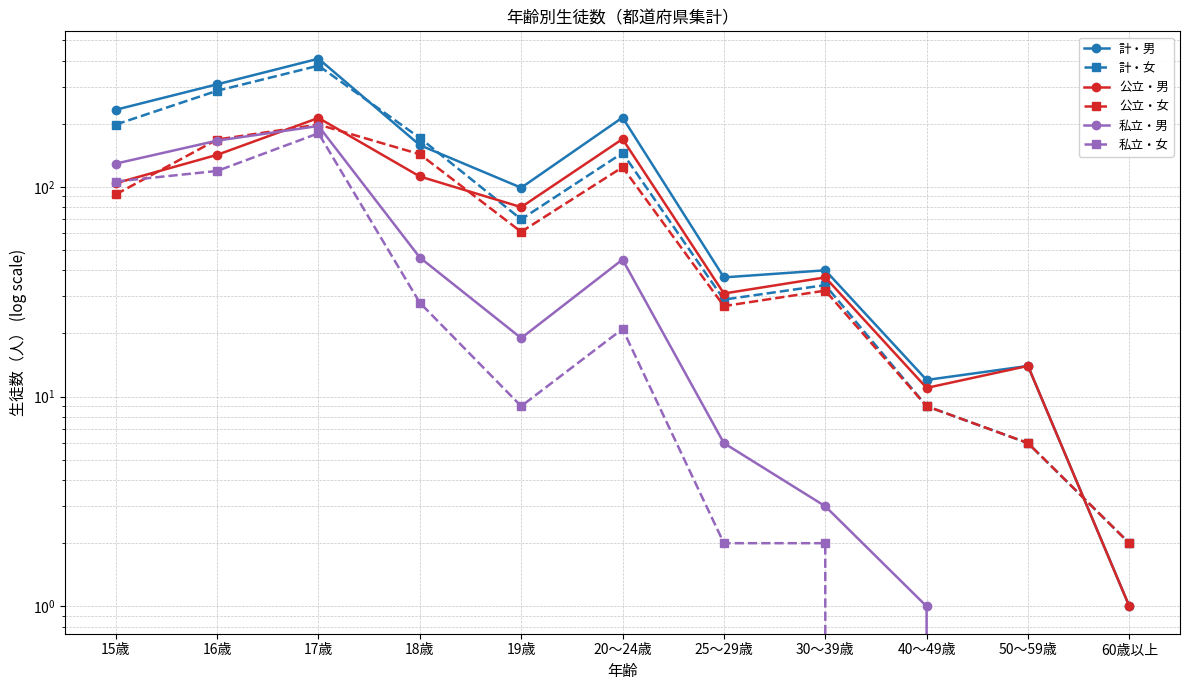

What is the difference between the maximum and second lowest values in the 公立・男 series?

202